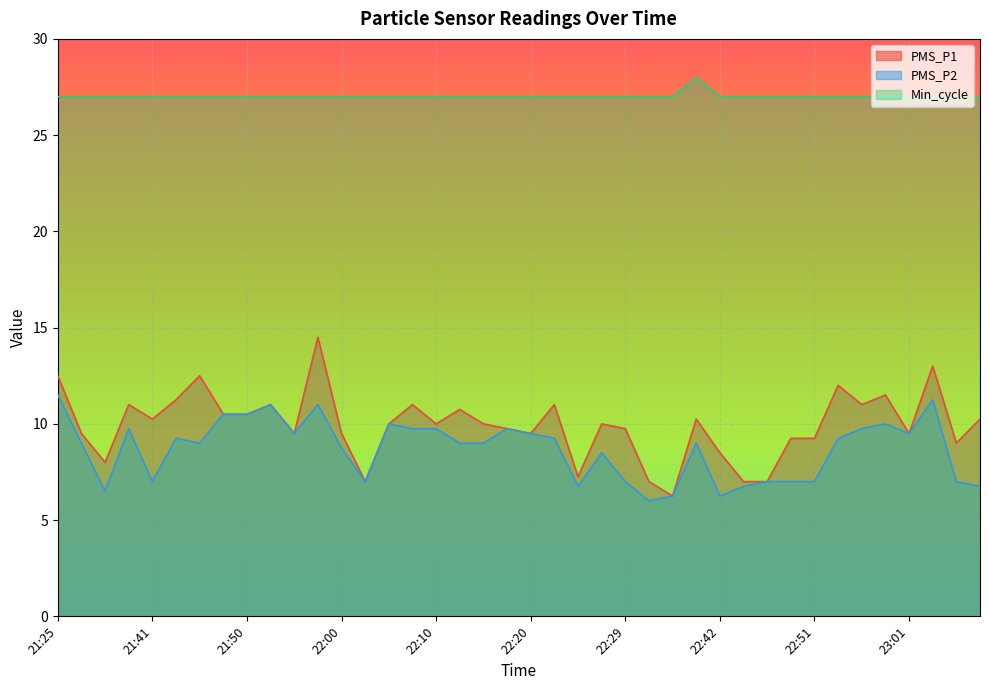

The value of PMS_P1 at 22:39 is 10.2. True or false?

True